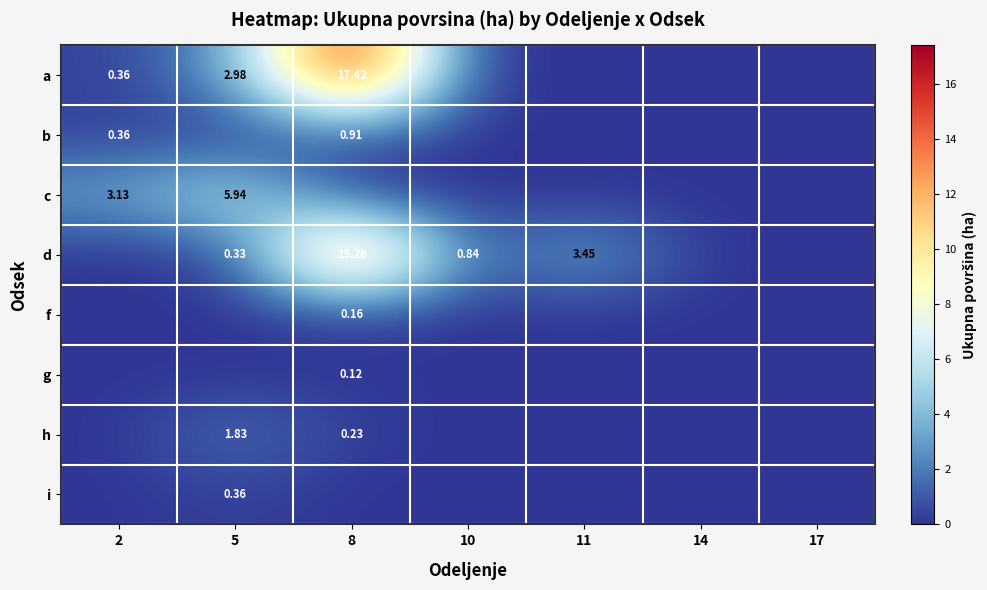

Is the value of a at 2 greater than the value of h at 5?

No